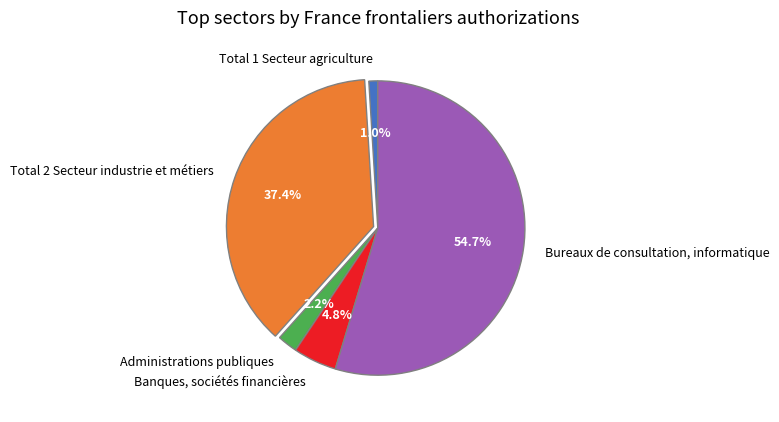

To the nearest percent, what is the average slice percentage?

20%